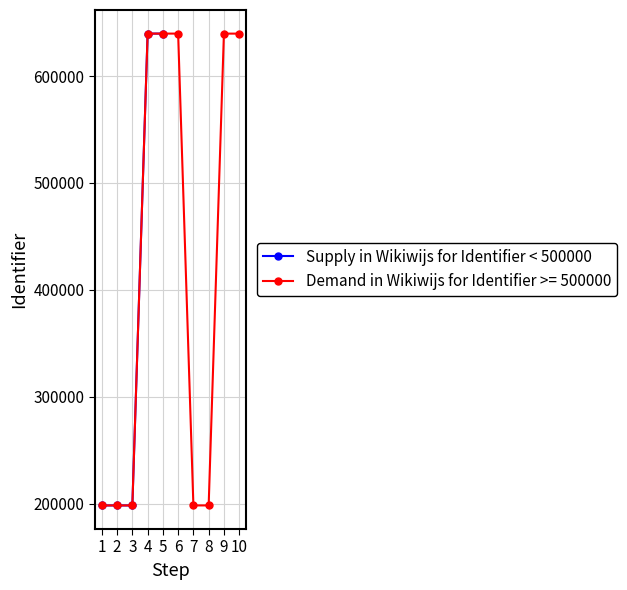

Does the chart have visible grid lines?

Yes